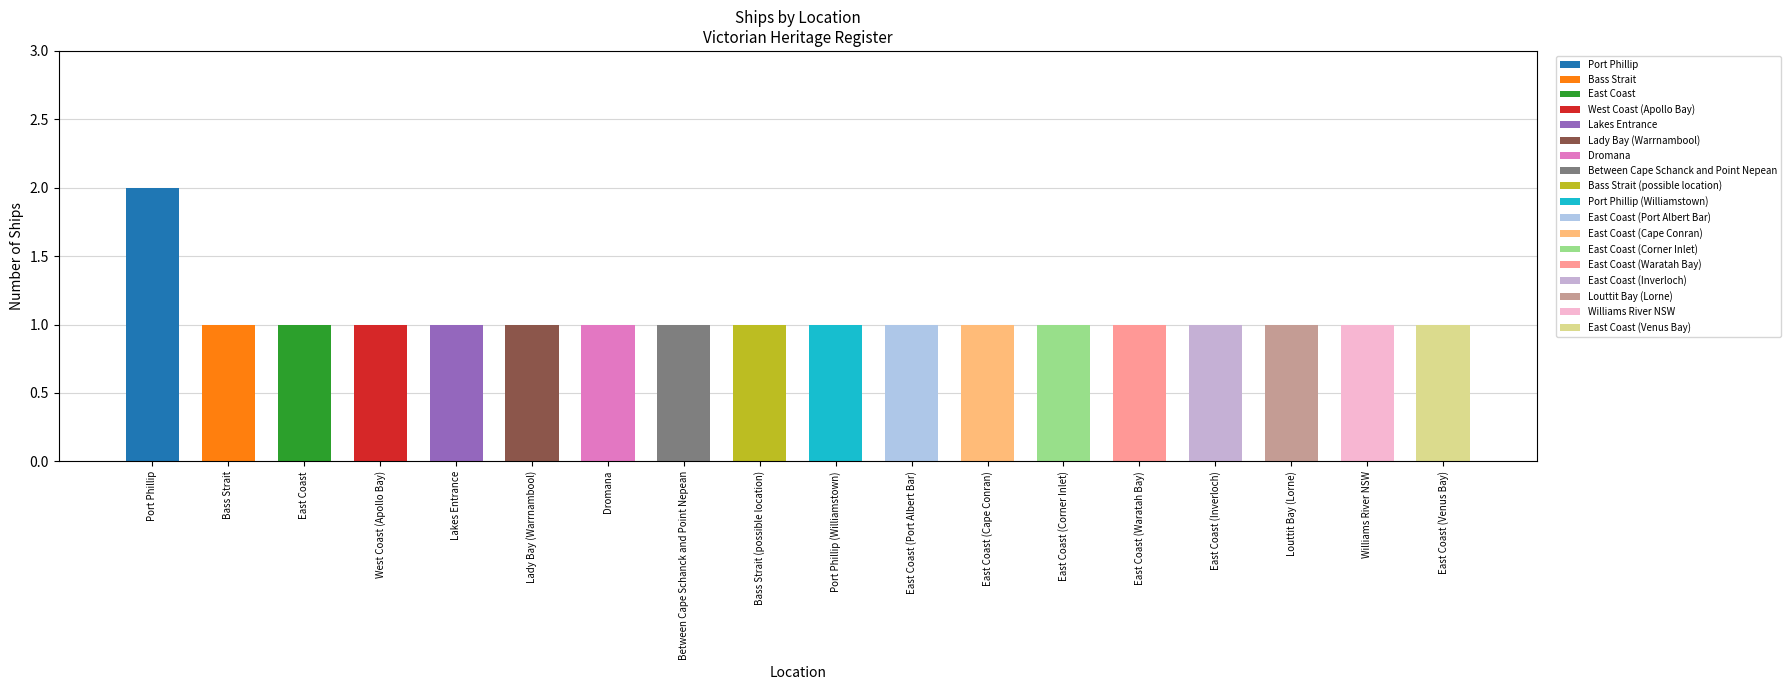

Between Lady Bay (Warrnambool) and East Coast (Waratah Bay), which is larger?

Lady Bay (Warrnambool)